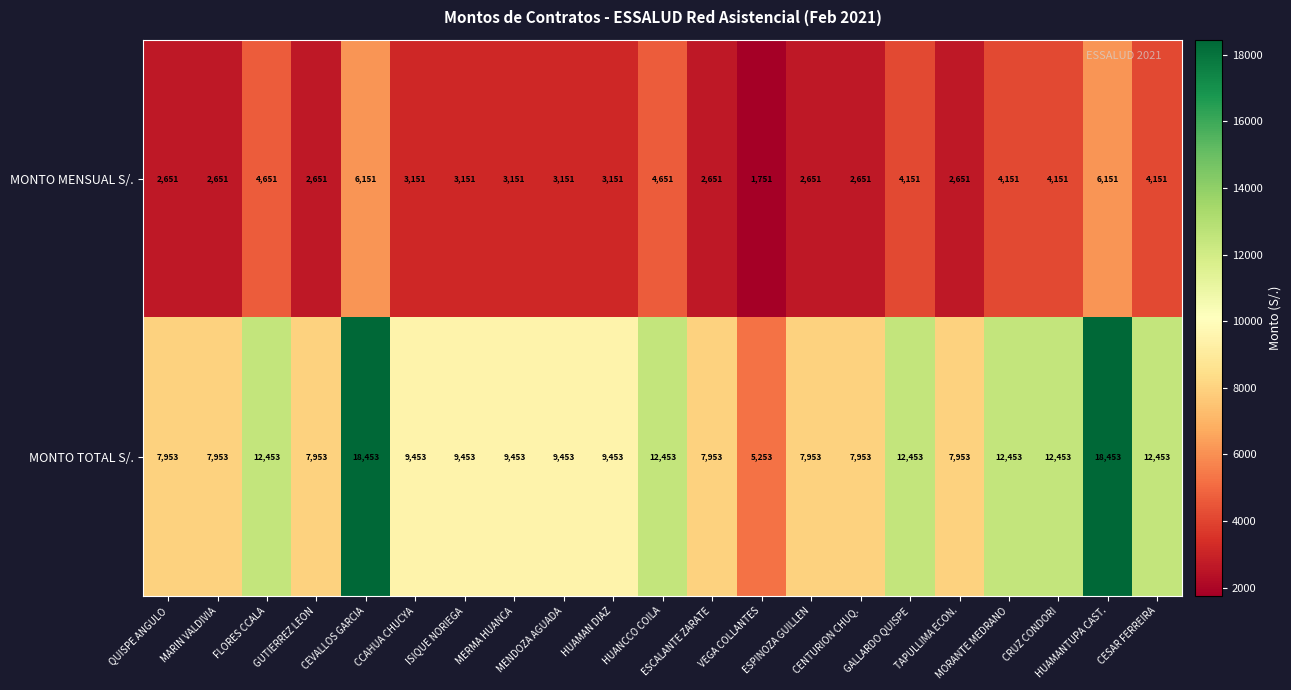

Rank the series by their average value, from lowest to highest.

MONTO MENSUAL S/., MONTO TOTAL S/.